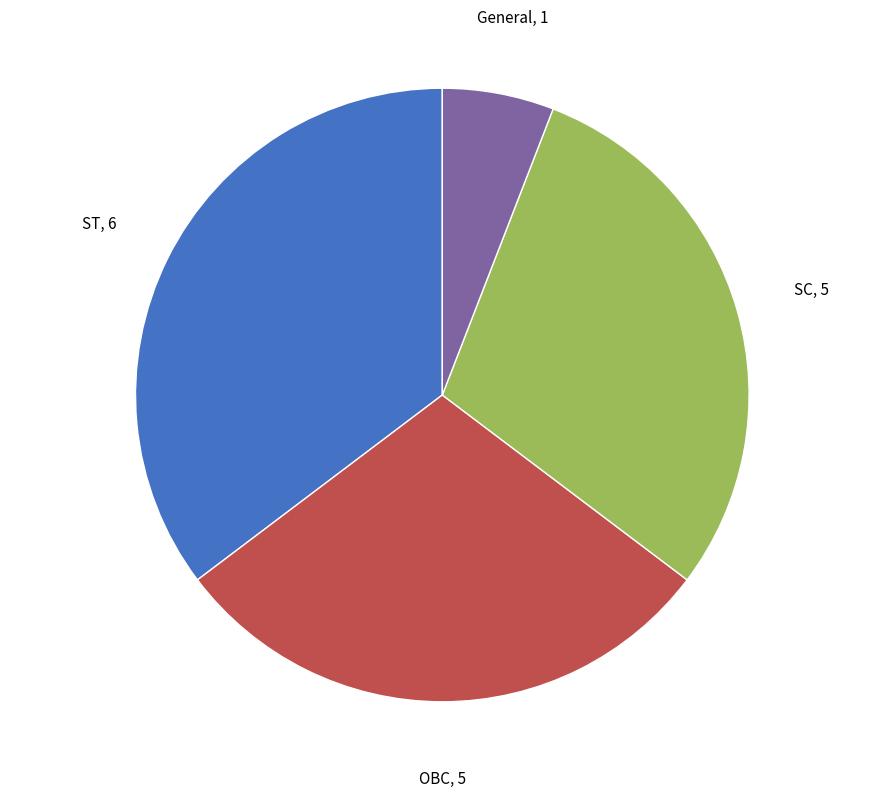

Does any single category account for the majority?

No